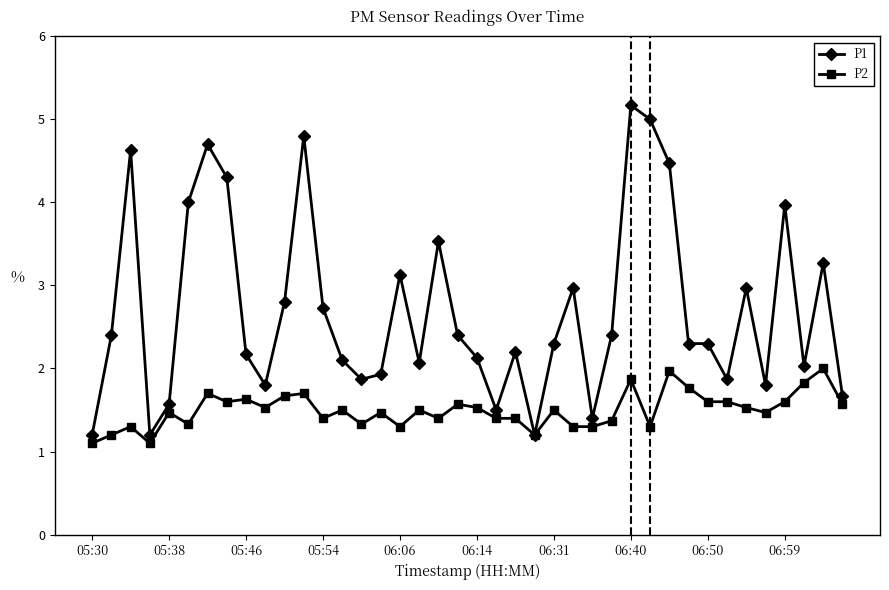

Reading left to right, extract all data points from this chart.

P1: 1.2	2.4	4.6	1.2	1.6	4.0	4.7	4.3	2.2	1.8	2.8	4.8	2.7	2.1	1.9	1.9	3.1	2.1	3.5	2.4	2.1	1.5	2.2	1.2	2.3	3.0	1.4	2.4	5.2	5.0	4.5	2.3	2.3	1.9	3.0	1.8	4.0	2.0	3.3	1.7
P2: 1.1	1.2	1.3	1.1	1.5	1.3	1.7	1.6	1.6	1.5	1.7	1.7	1.4	1.5	1.3	1.5	1.3	1.5	1.4	1.6	1.5	1.4	1.4	1.2	1.5	1.3	1.3	1.4	1.9	1.3	2.0	1.8	1.6	1.6	1.5	1.5	1.6	1.8	2.0	1.6